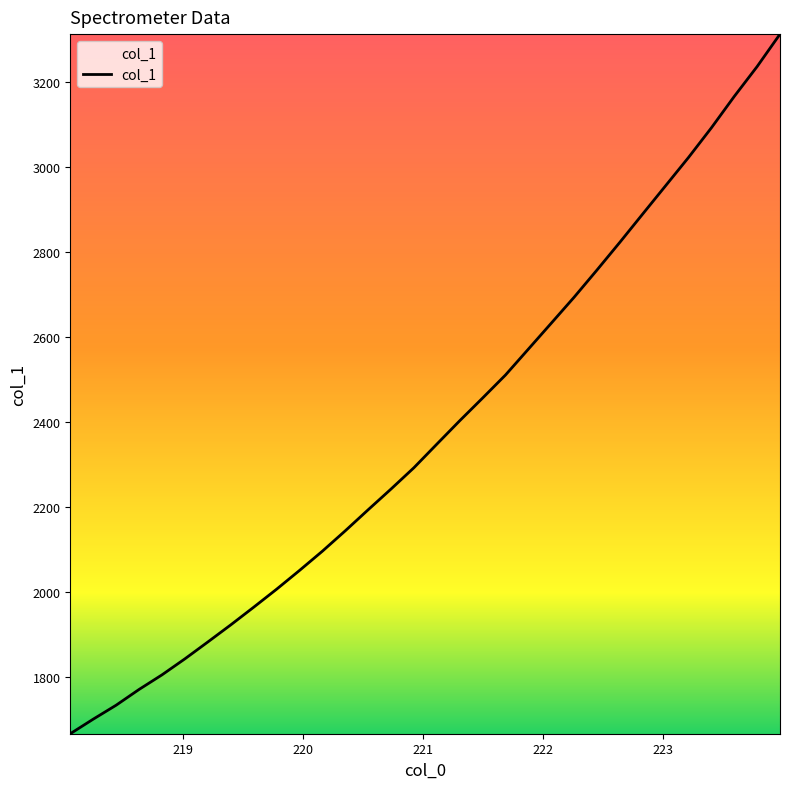

What is the smallest value displayed?

1665.5